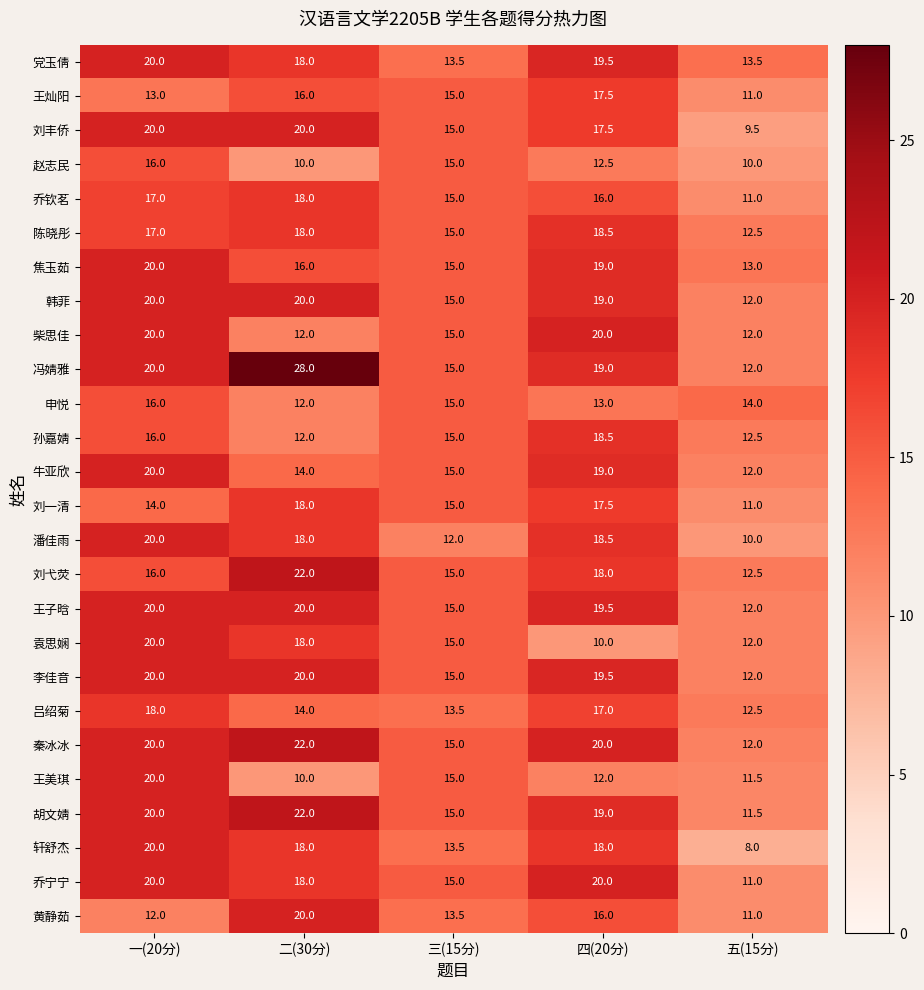

Is it true that 黄静茹 equals 23.6 at 四(20分)?

False